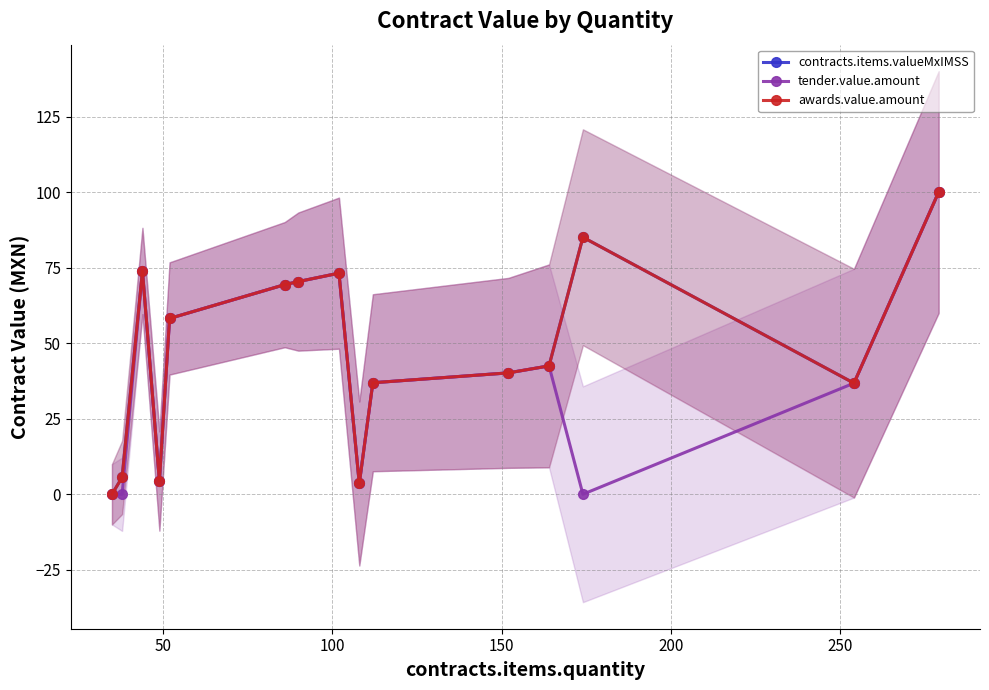

What is the greatest value displayed?

100.0